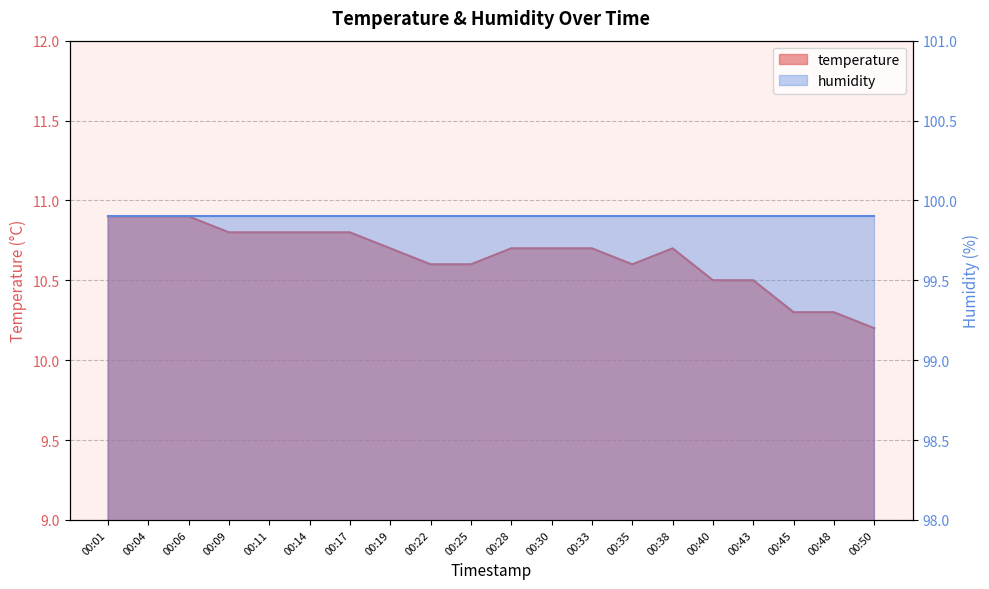

What is the sum of the values at 00:11 and 00:45?

21.1